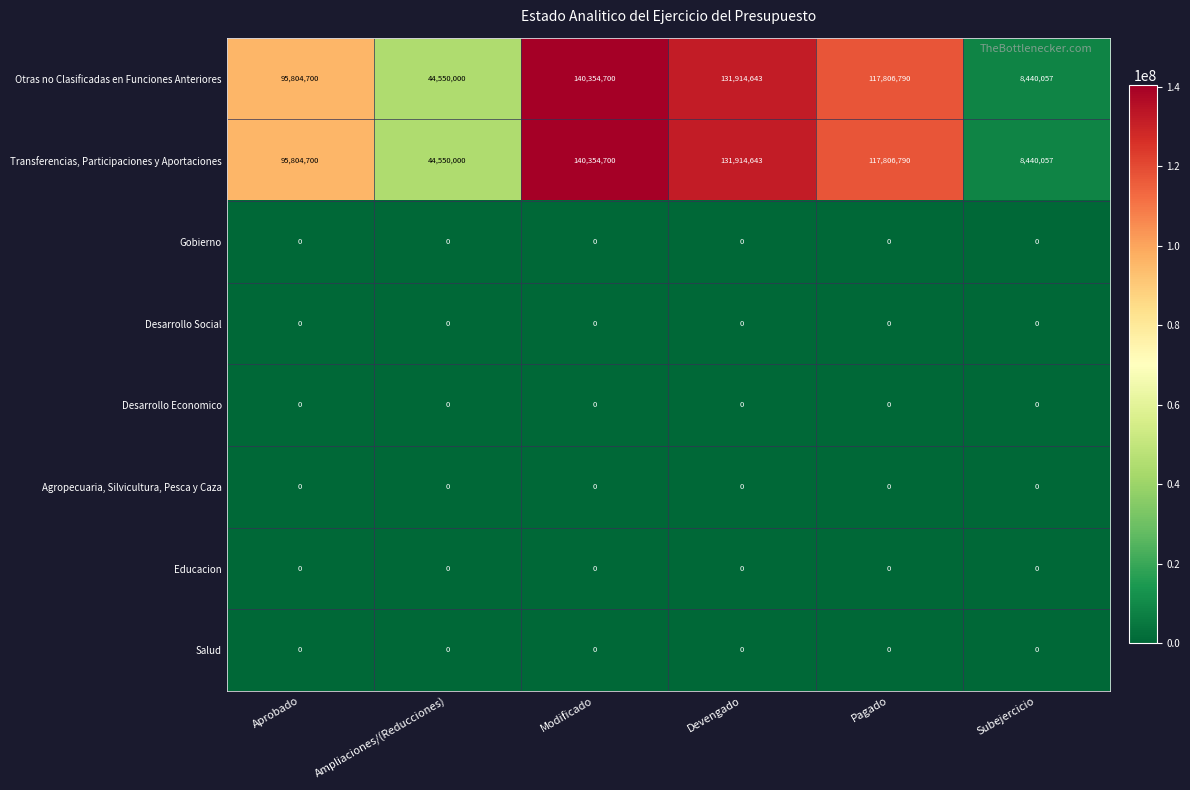

How many data points does each series have?

6